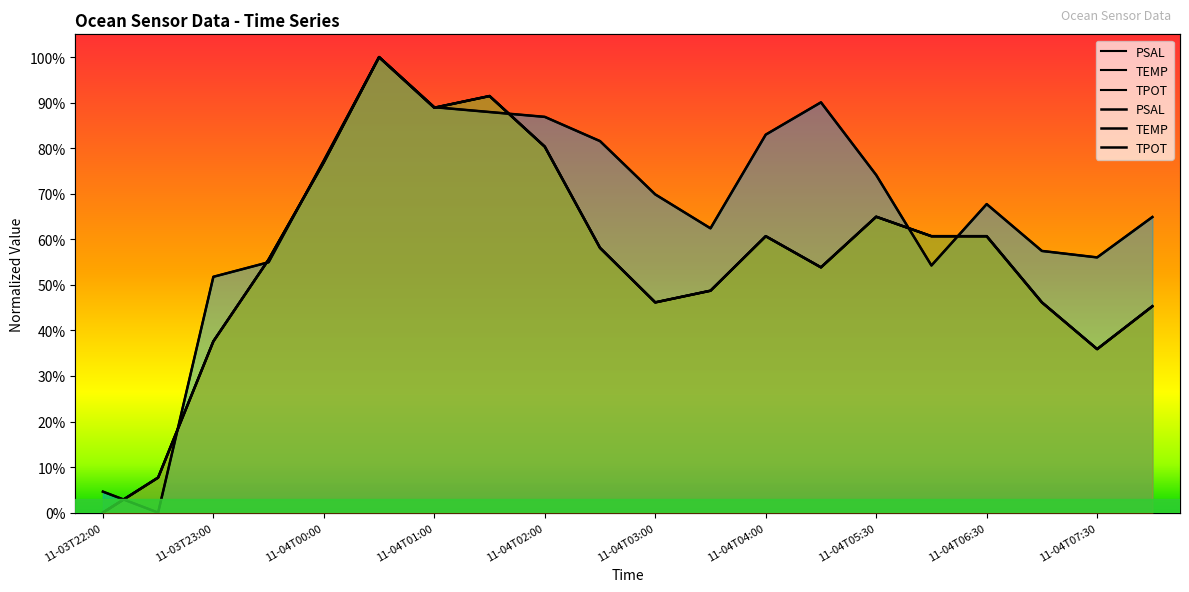

Which series ends up on top after the final intersection of TPOT and TEMP?

TEMP